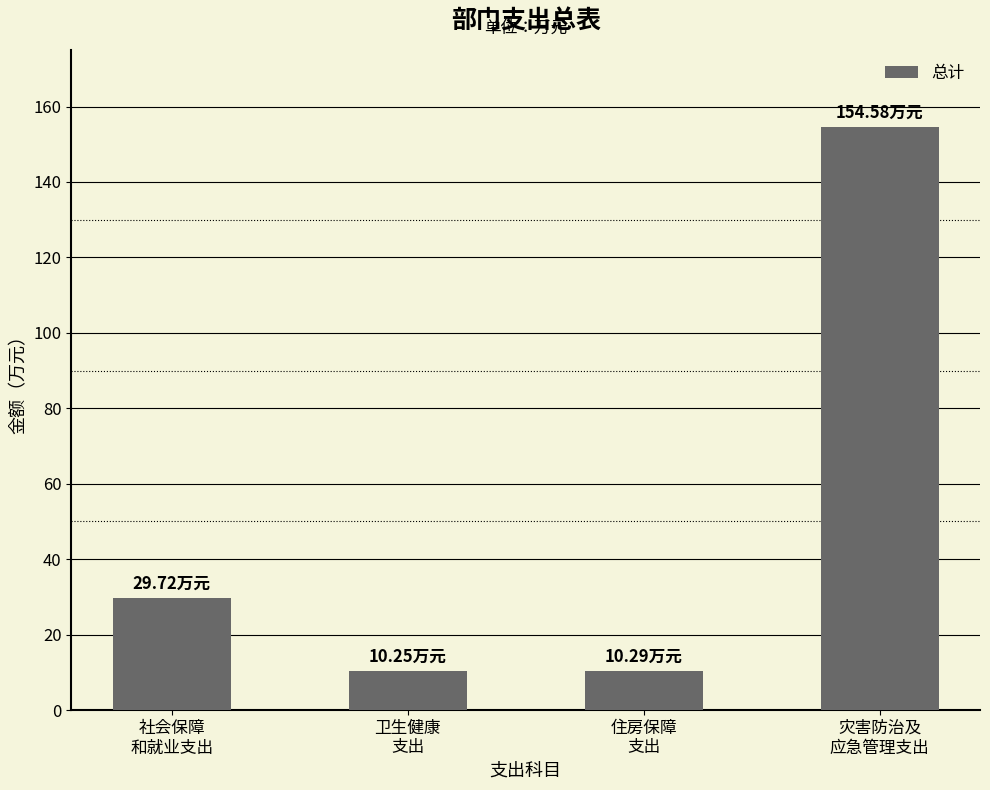

What is the sum of all values?

204.8